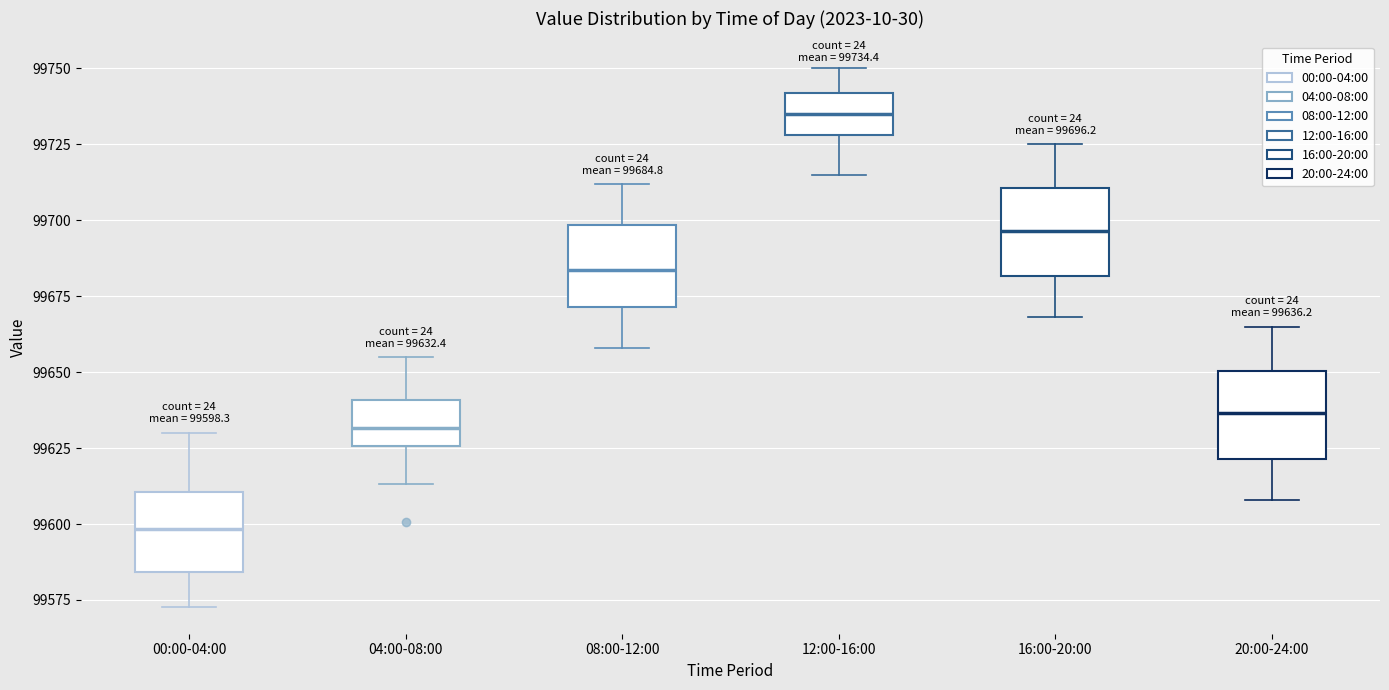

Which box has the lowest median line?

00:00-04:00